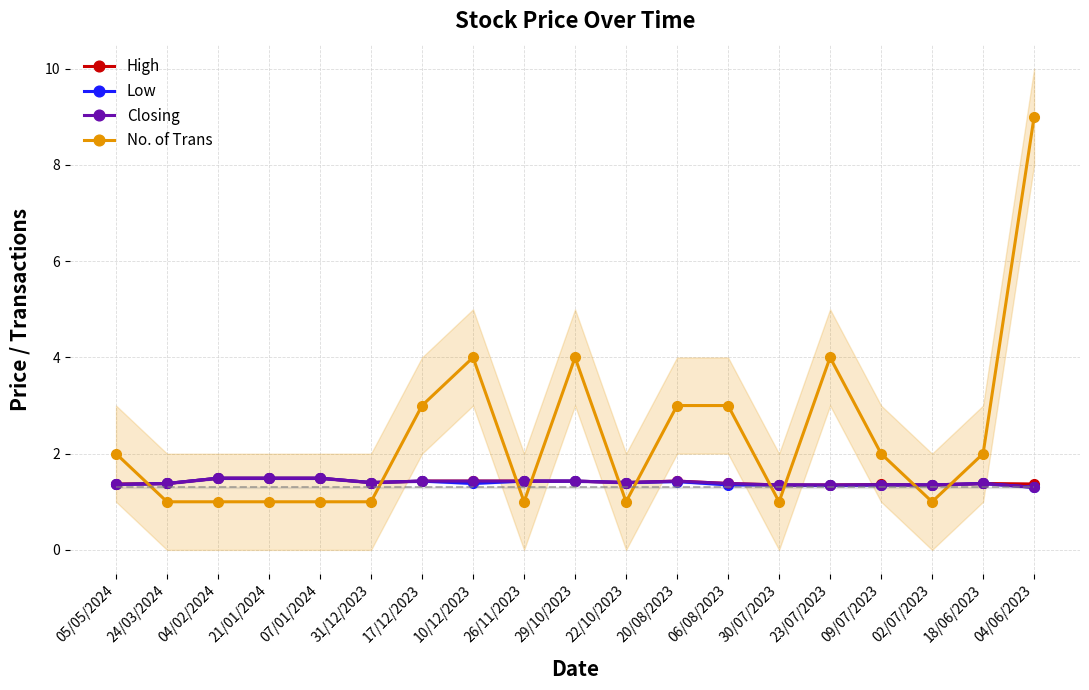

Which series has the widest spread of values?

No. of Trans